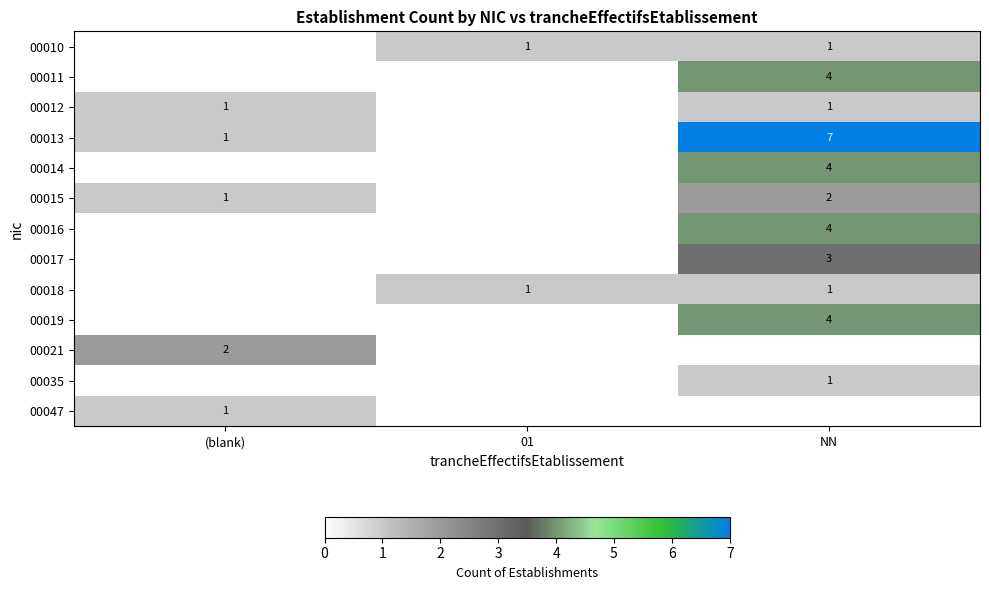

The 00019 series shows 6 at NN. True or false?

False